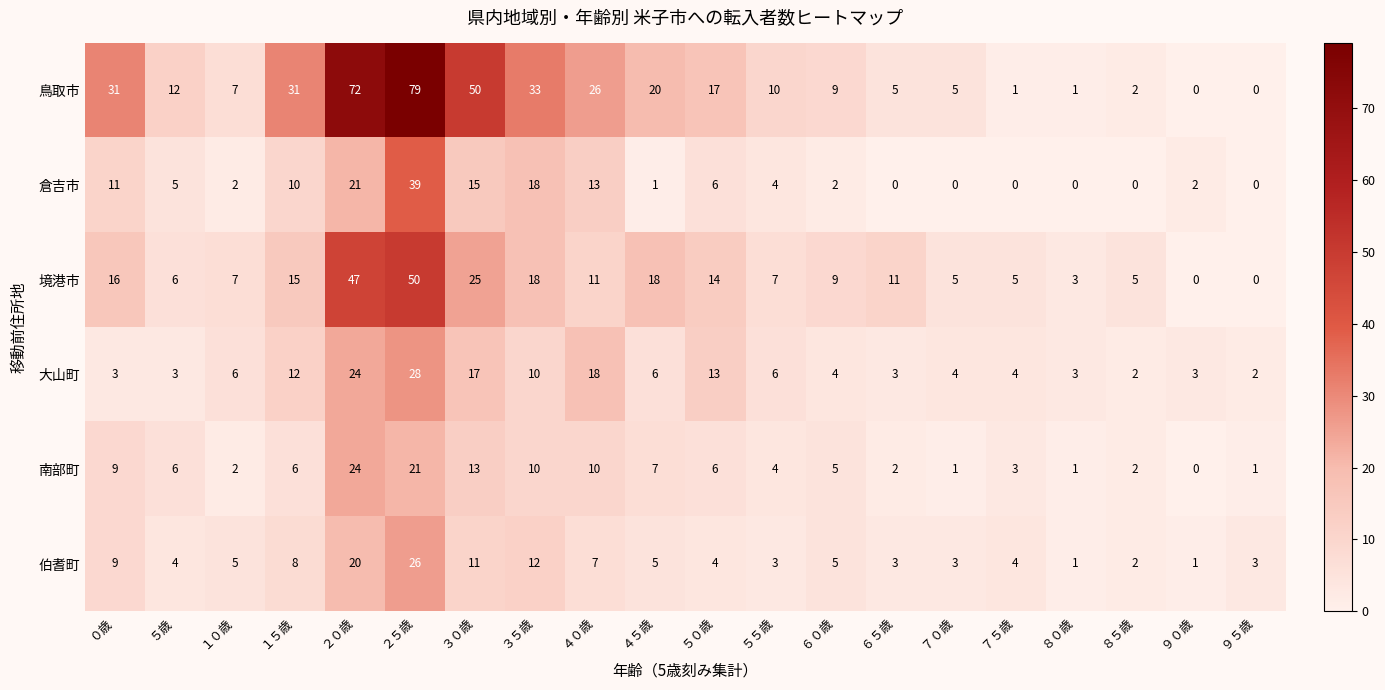

Which label corresponds to the largest value in the chart?

２５歳